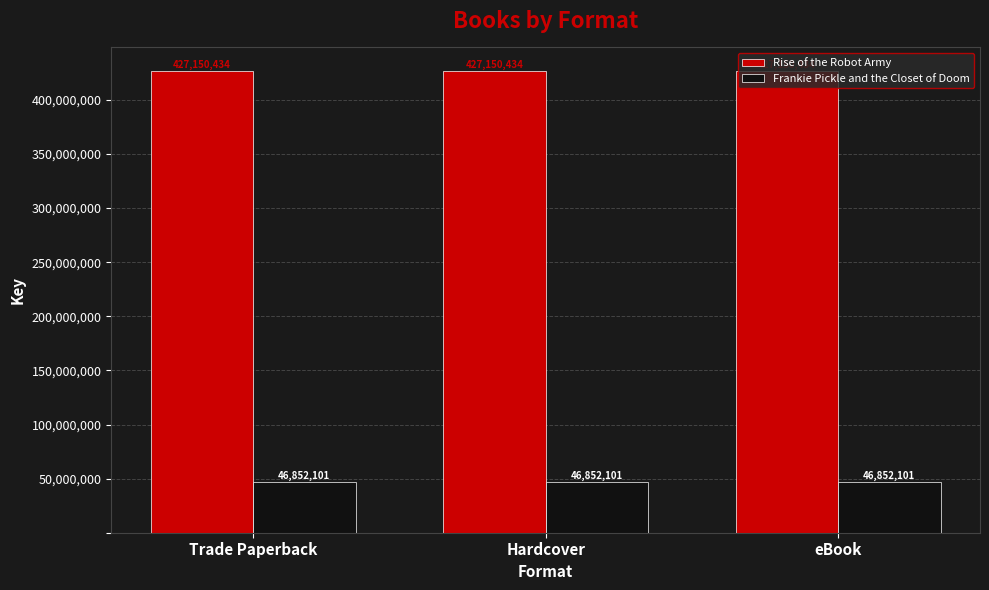

What is the spread (max minus min) of values at Hardcover?

380298333